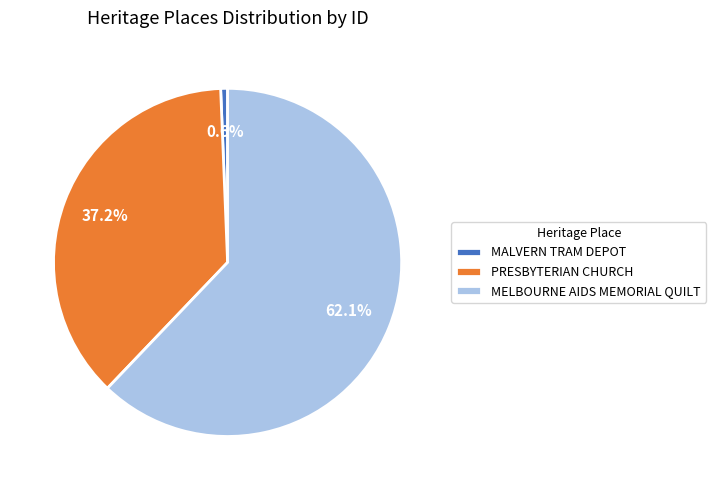

The PRESBYTERIAN CHURCH slice represents 37% of the pie. True or false?

True